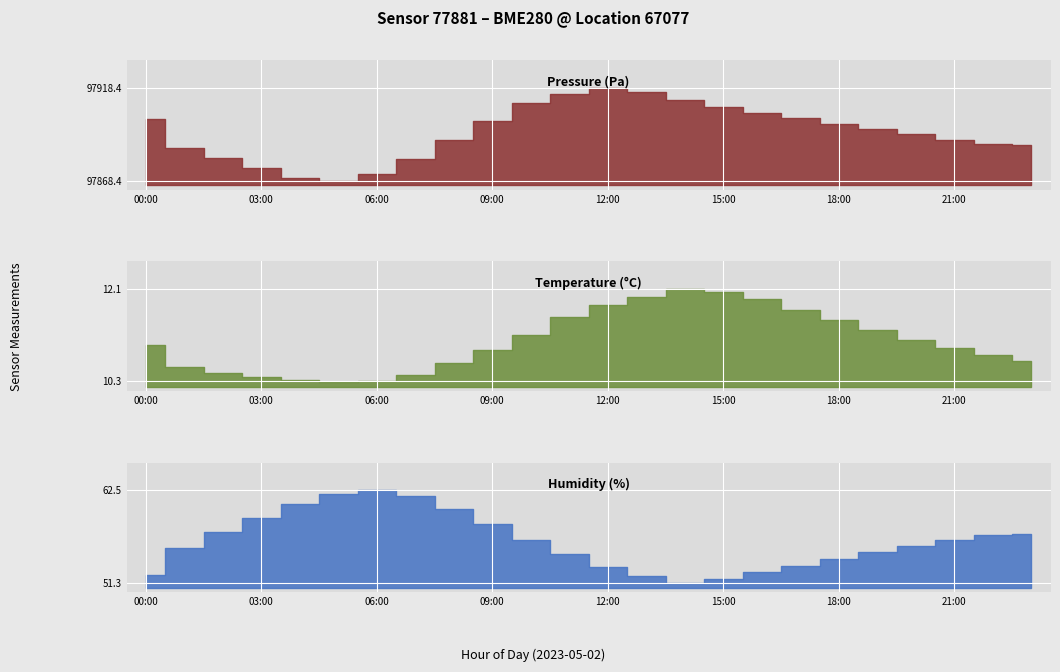

What is the difference between the maximum and second lowest values in the temperature series?

1.8